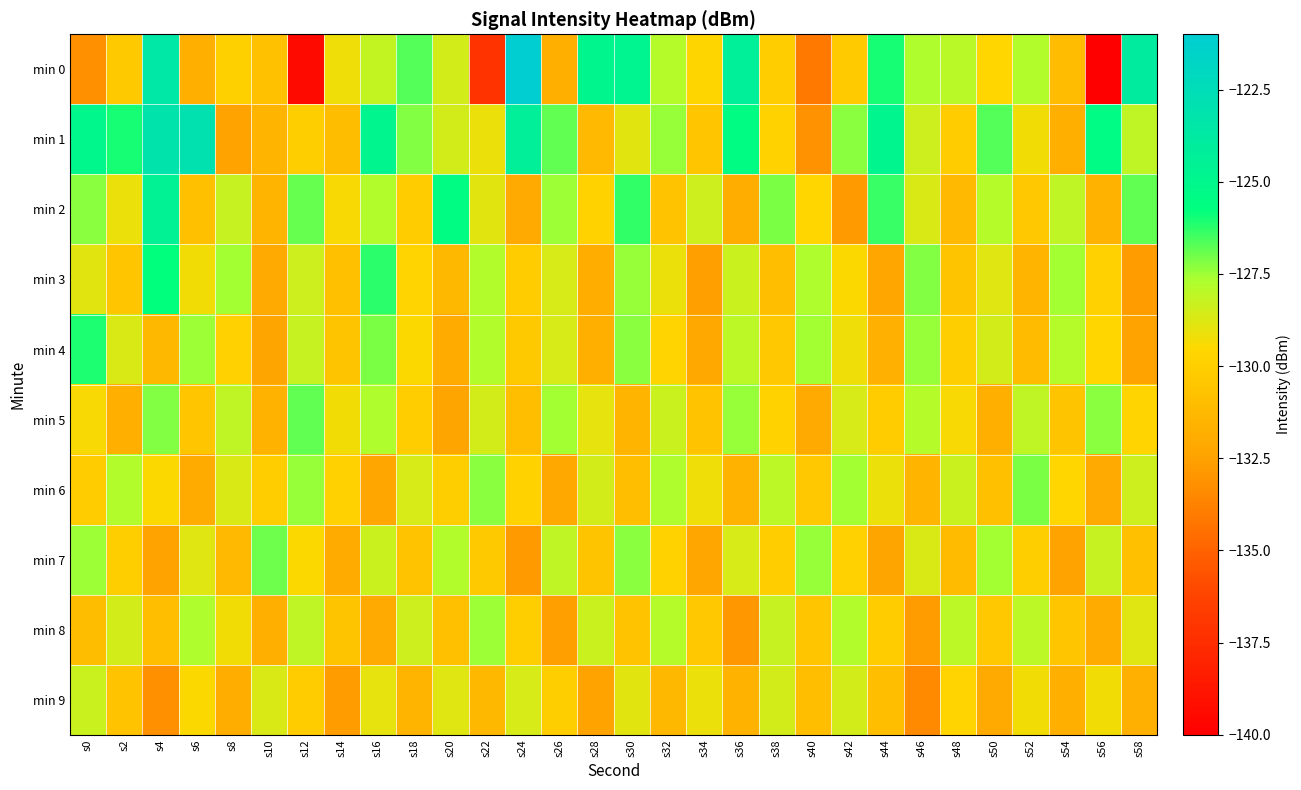

What is the spread (max minus min) of values at s14?

3.5